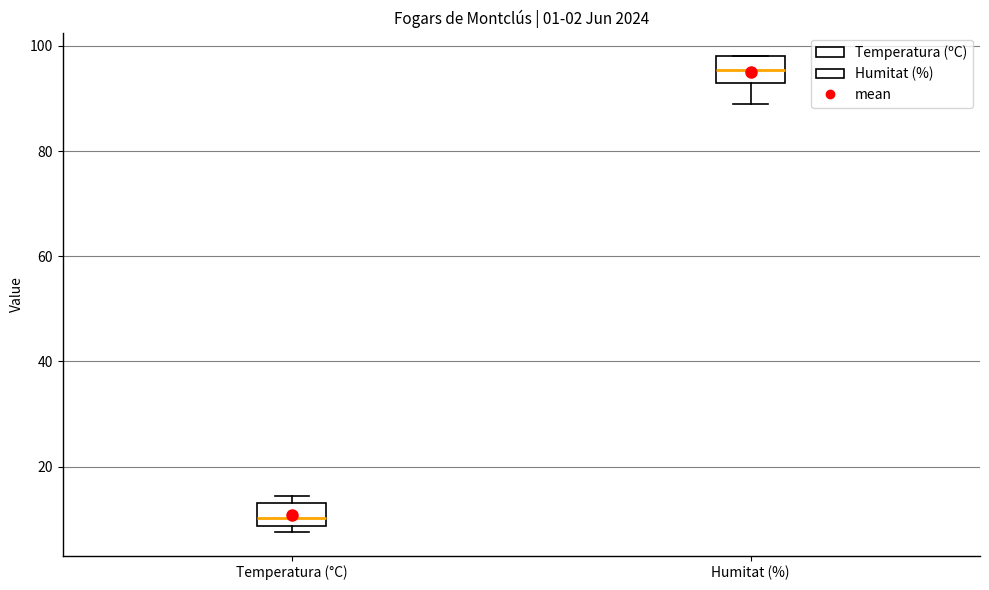

Reading left to right, read every box against the y-axis: the position of its median line, the range the box covers, and the ends of its whiskers. The values are not printed on the chart, so give them approximately, as read against the axis.

Temperatura (°C): median 10, box 8 to 14, whiskers 8 (just below the box's lower edge) to 14 (just above the box's upper edge)
Humitat (%): median 96, box 94 to 98, whiskers 90 to 98